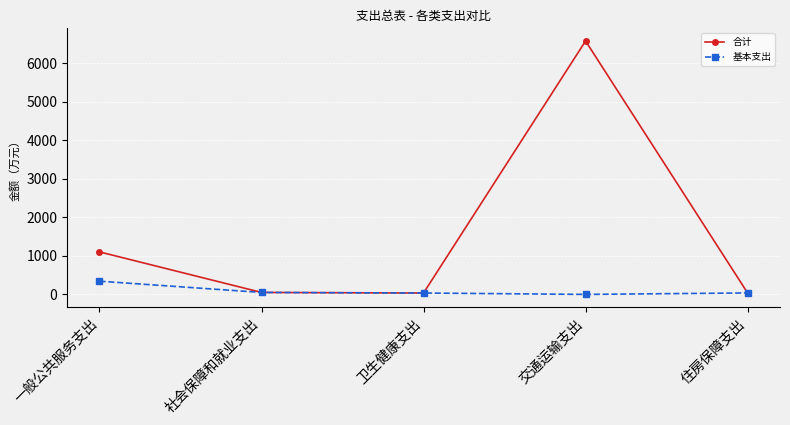

What is the difference between the highest and lowest values at 交通运输支出?

6584.4